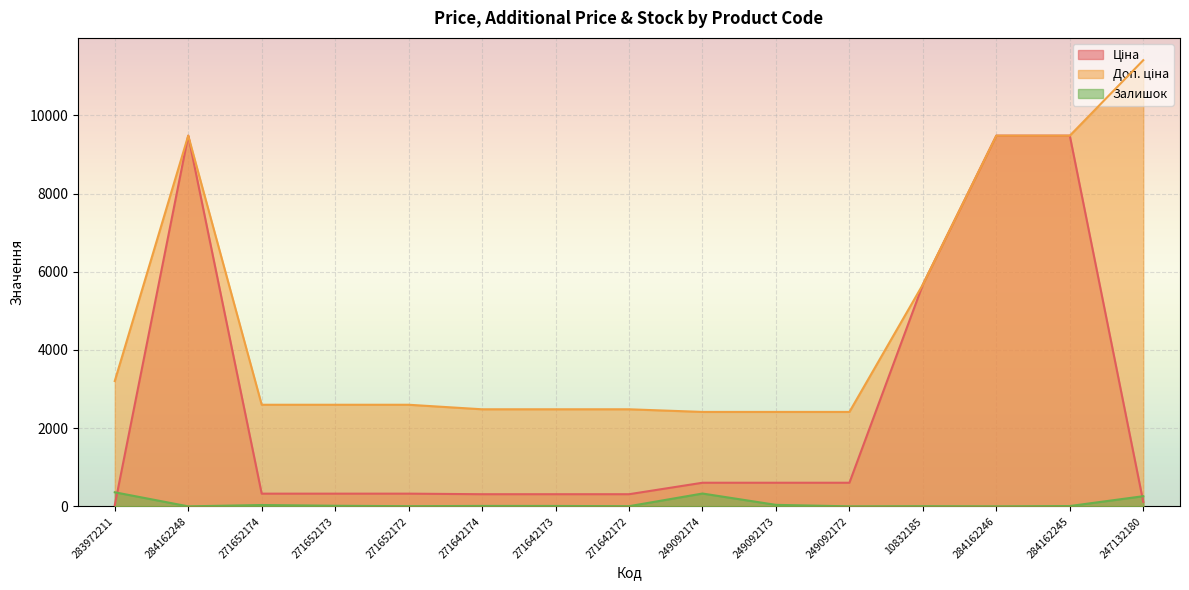

Reading left to right, what are all the values shown in this chart?

Ціна: 32.0	9480.1	324.8	324.8	324.8	310.3	310.3	310.3	603.7	603.7	603.7	5673.8	9480.1	9480.1	114.1
Доп. ціна: 3205.0	9480.1	2598.3	2598.3	2598.3	2482.4	2482.4	2482.4	2414.8	2414.8	2414.8	5673.8	9480.1	9480.1	11410.0
Залишок: 360.0	0.0	34.0	15.0	4.0	11.0	10.0	4.0	328.0	38.0	0.0	4.0	0.0	8.0	260.0